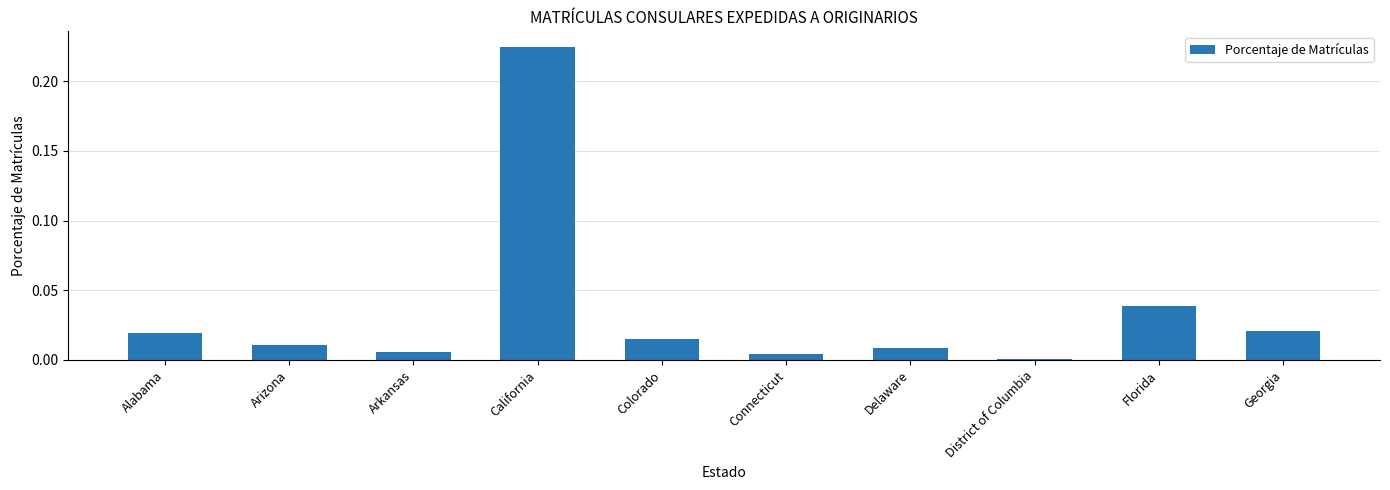

Are the bars horizontal?

No